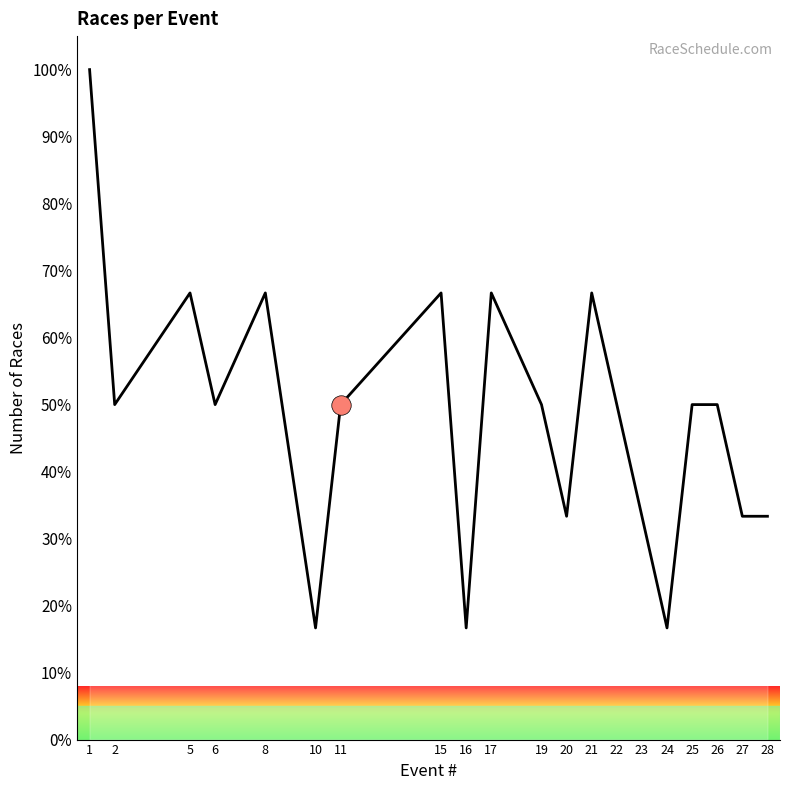

True or false: the data shows 33.3 at 28.

True